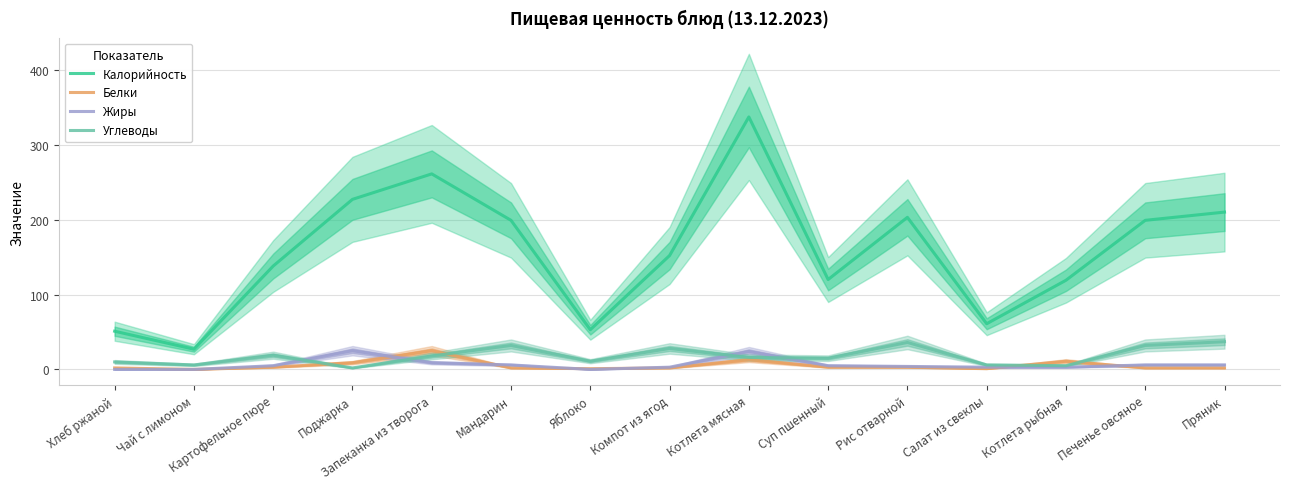

How many values in the Белки series are below 2?

3